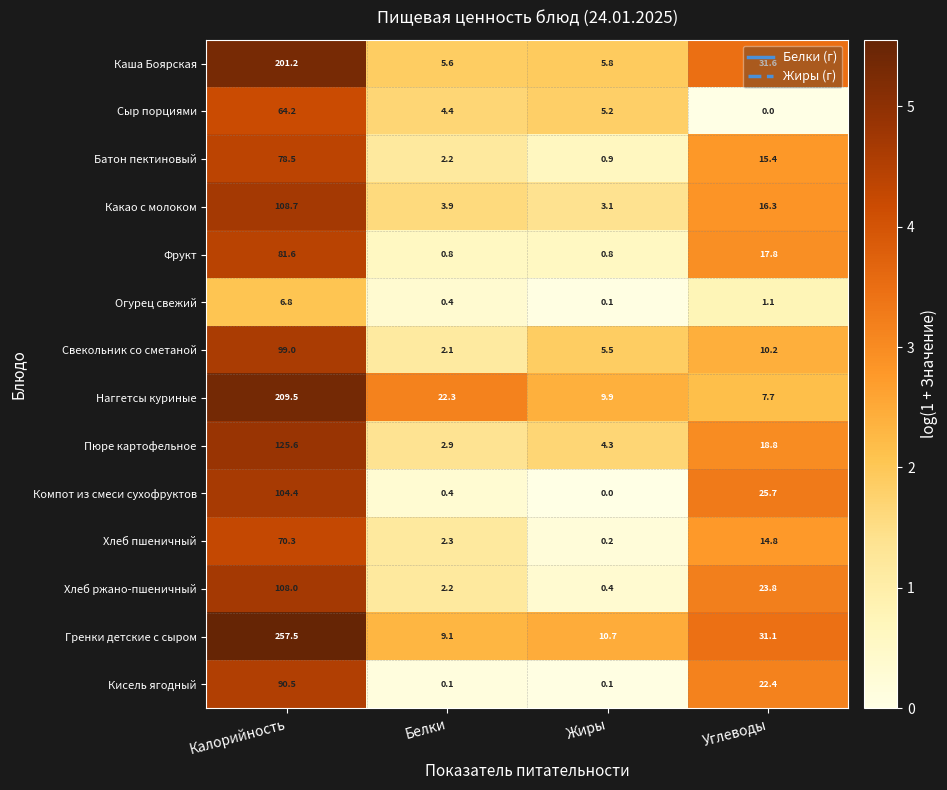

List the series in order of their peak value, highest first.

Гренки детские с сыром, Наггетсы куриные, Каша Боярская, Пюре картофельное, Какао с молоком, Хлеб ржано-пшеничный, Компот из смеси сухофруктов, Свекольник со сметаной, Кисель ягодный, Фрукт, Батон пектиновый, Хлеб пшеничный, Сыр порциями, Огурец свежий